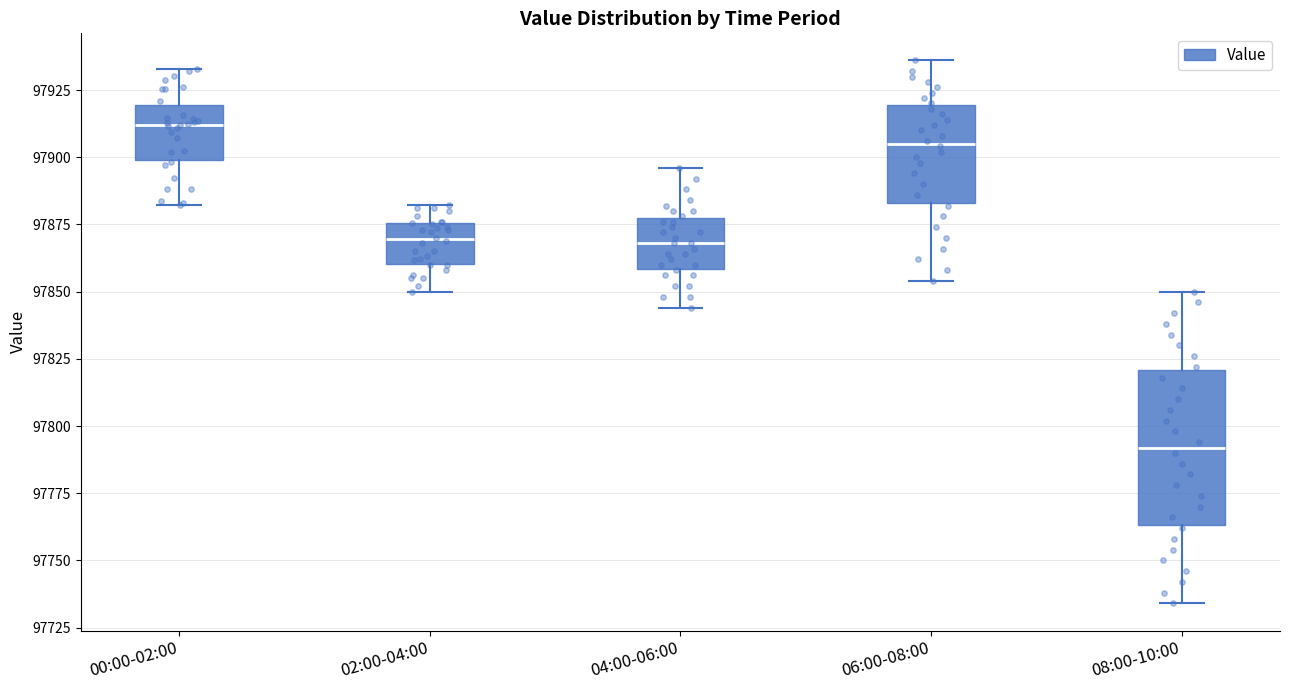

Which box's median line is the lowest?

08:00-10:00